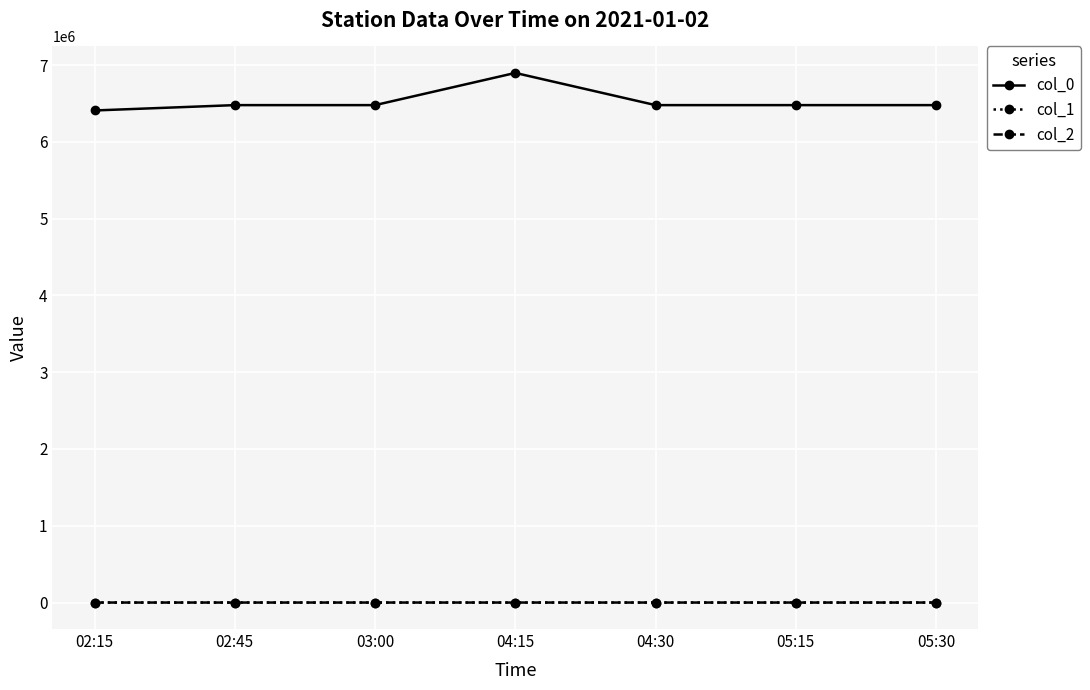

At how many categories does at least one series exceed 782937?

7